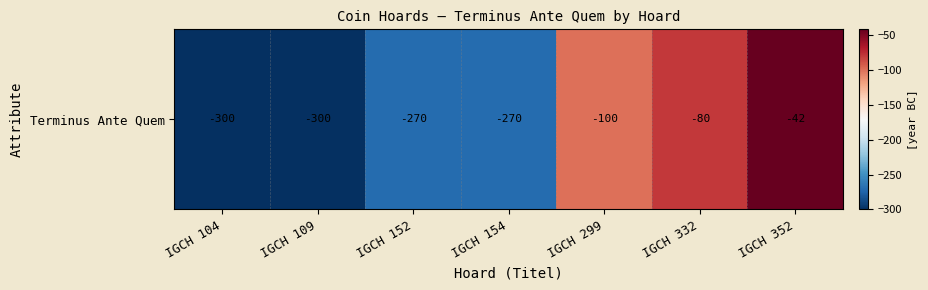

At which label is the value closest to -171?

IGCH 299